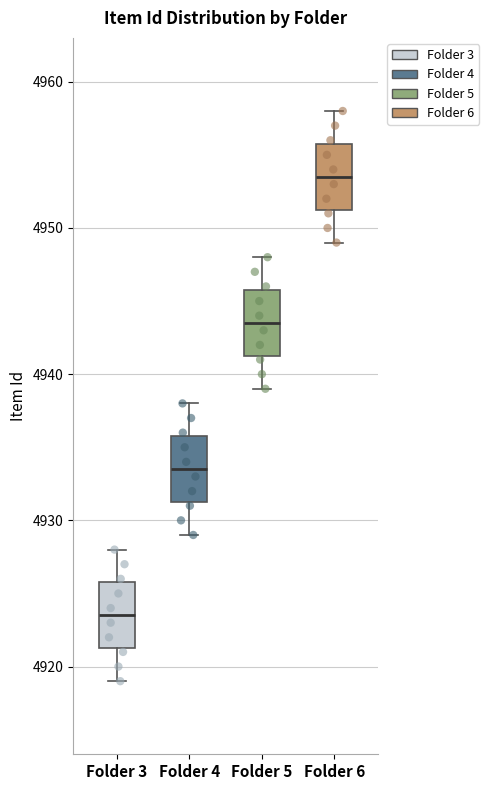

Reading left to right, read every box against the y-axis: the position of its median line, the range the box covers, and the ends of its whiskers. The values are not printed on the chart, so give them approximately, as read against the axis.

Folder 3: median 4924, box 4921 to 4926, whiskers 4919 to 4928
Folder 4: median 4934, box 4931 to 4936, whiskers 4929 to 4938
Folder 5: median 4944, box 4941 to 4946, whiskers 4939 to 4948
Folder 6: median 4954, box 4951 to 4956, whiskers 4949 to 4958